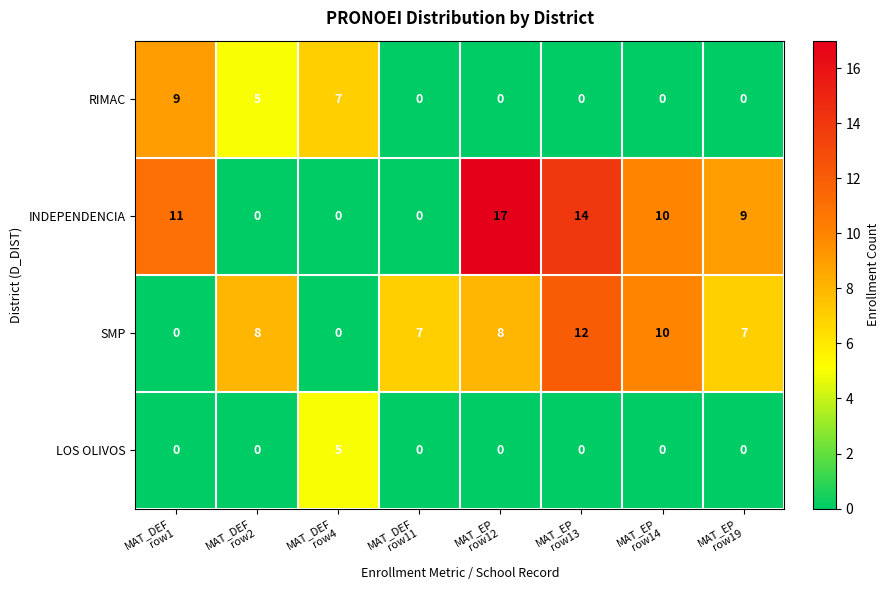

Which series has the widest spread of values?

INDEPENDENCIA